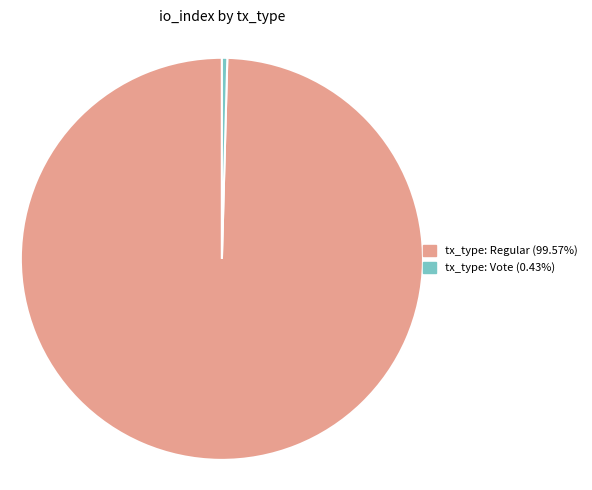

Which slice represents more than half of the pie?

tx_type: Regular